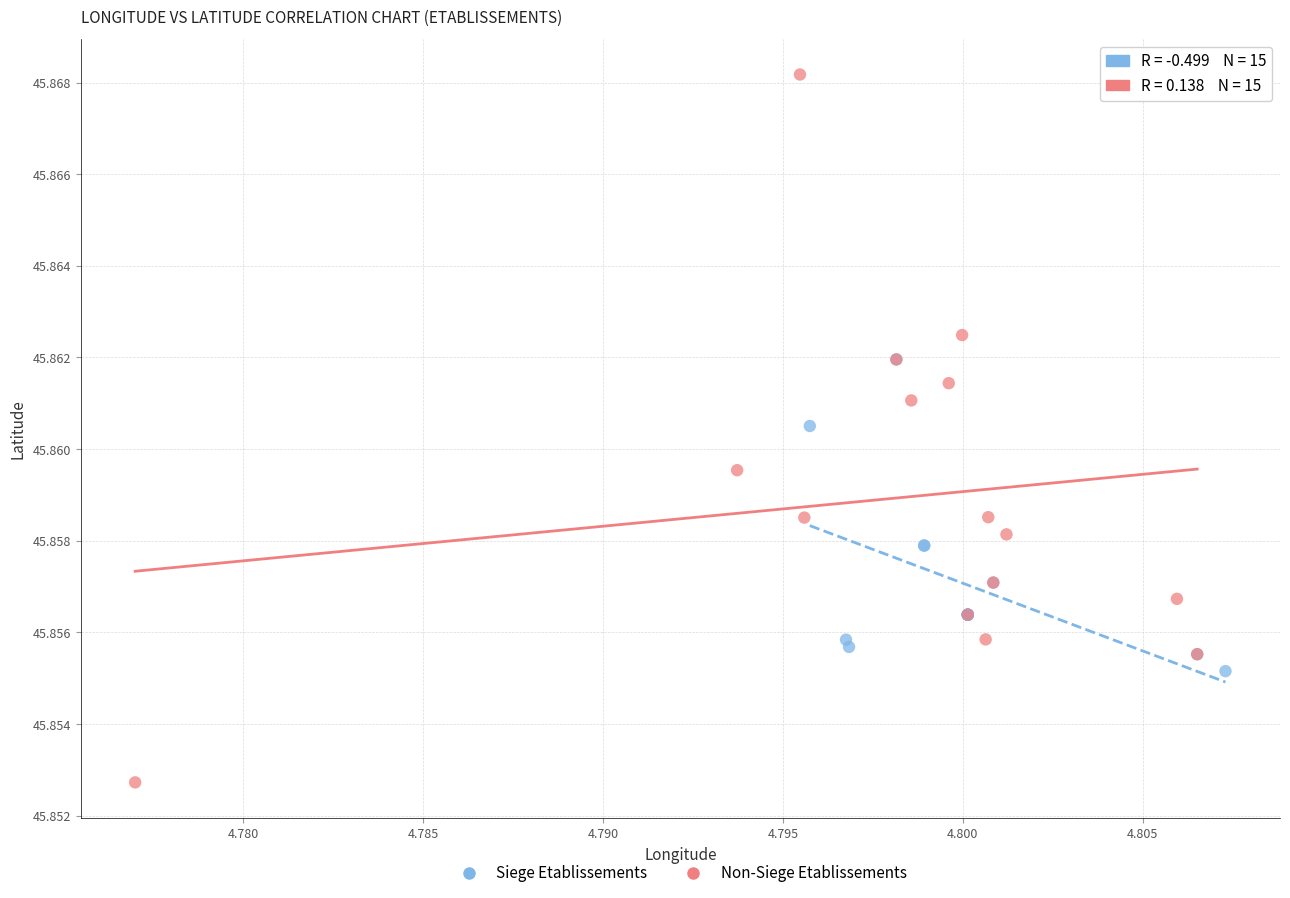

Which series contains the highest Y value?

Non-Siege Etablissements